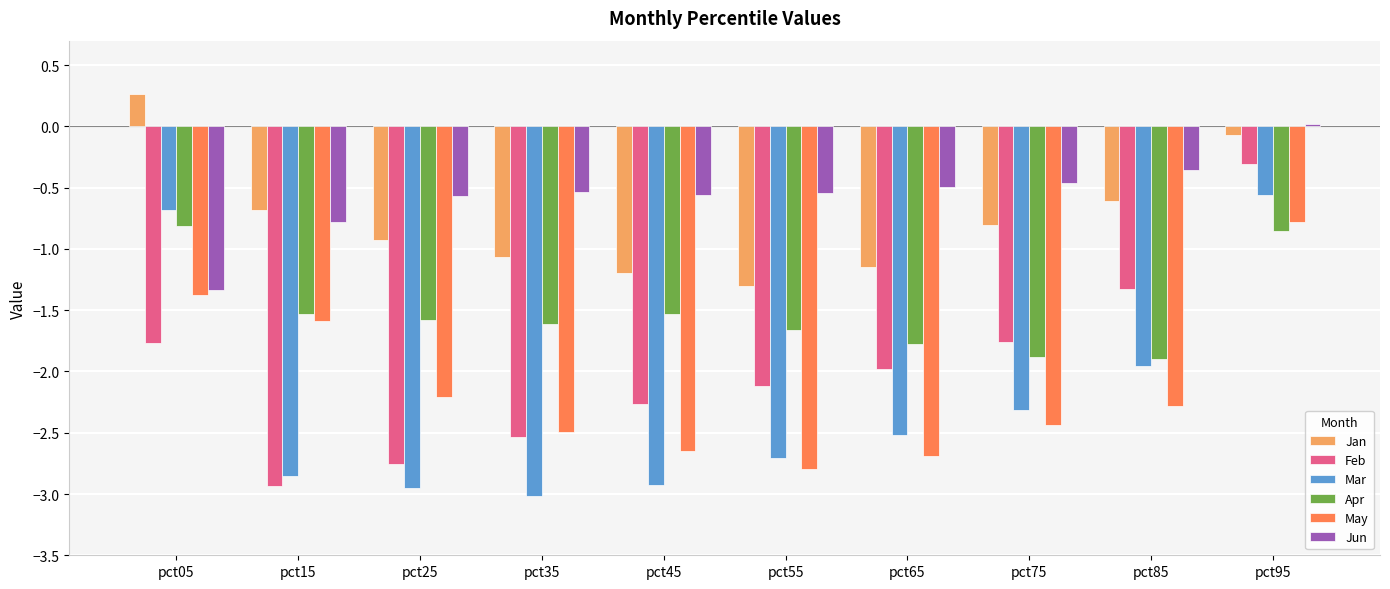

Is it true that Mar equals -3.5 at pct65?

False